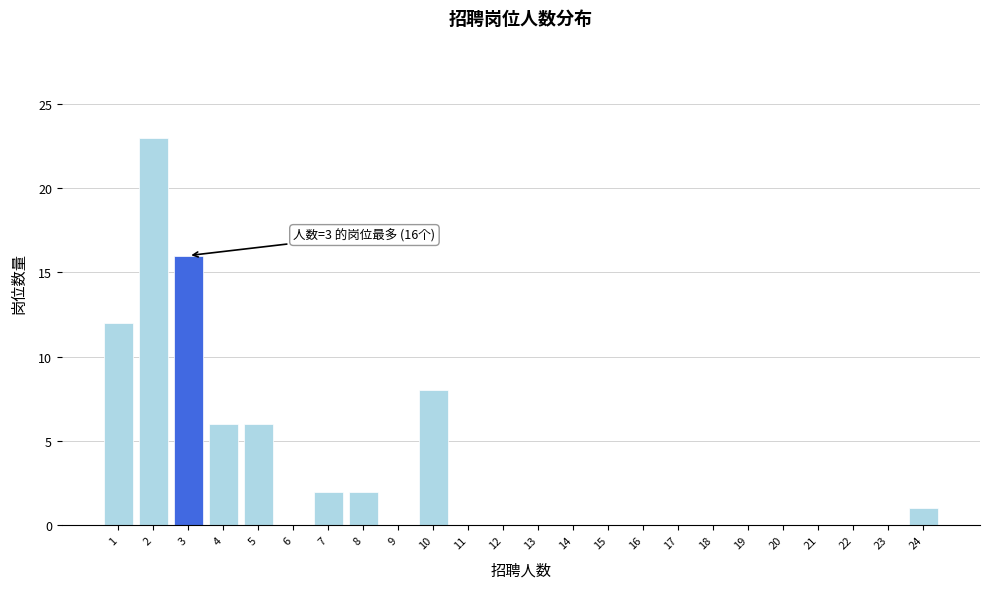

Which range on the x-axis has the tallest bar?

1.5 to 2.5